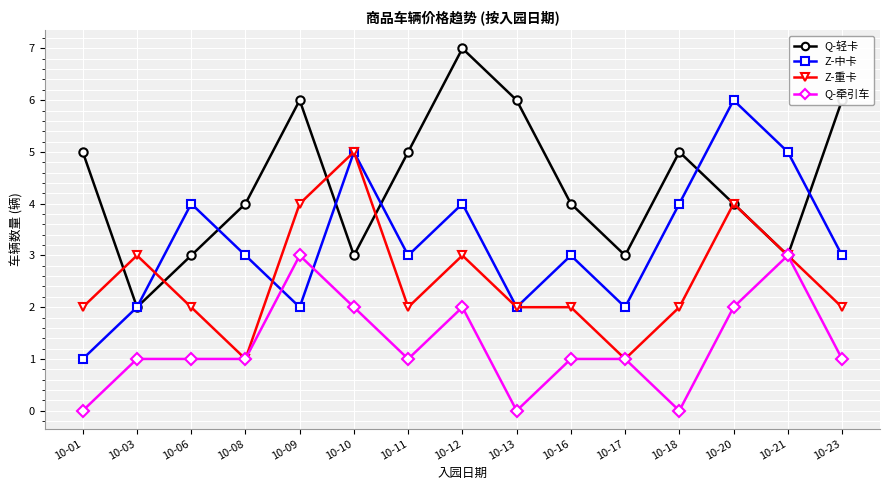

Between 10-09 and 10-18, which series saw the biggest shift?

Q-牵引车